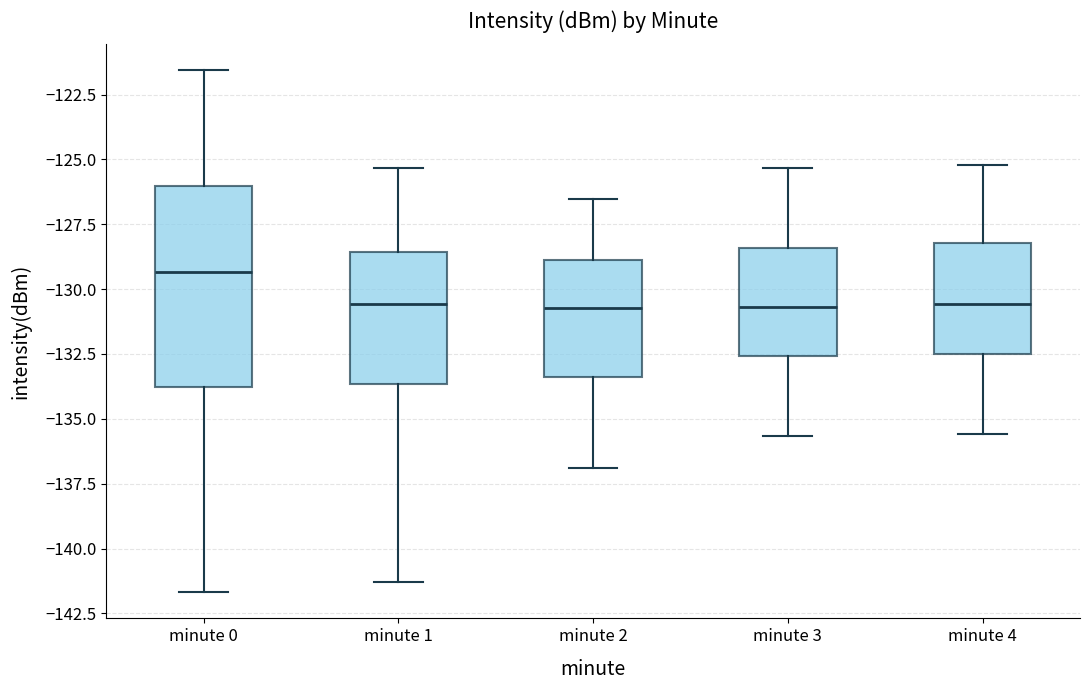

Where does the lower whisker of the box for minute 1 end on the y-axis? The values are not printed on the chart, so give them approximately, as read against the axis.

-141.5